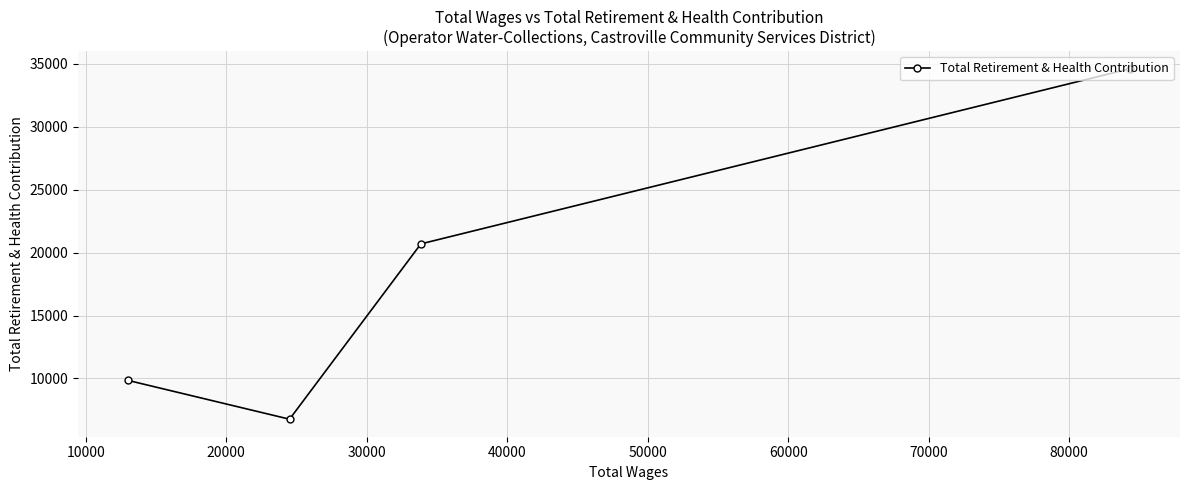

How many data points does each series have?

4